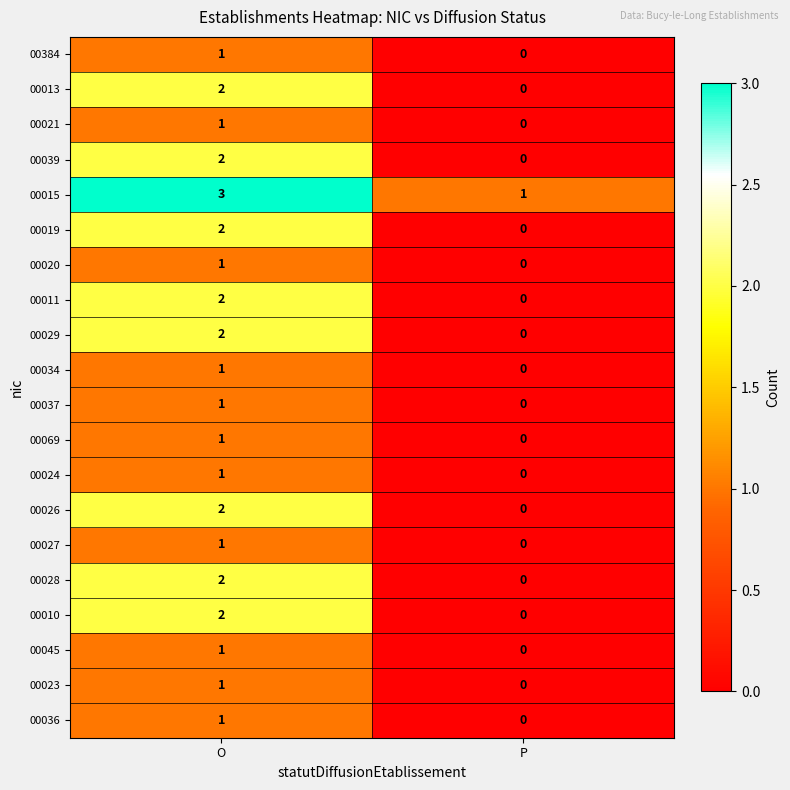

Which category has the lowest value in the 00013 series?

P